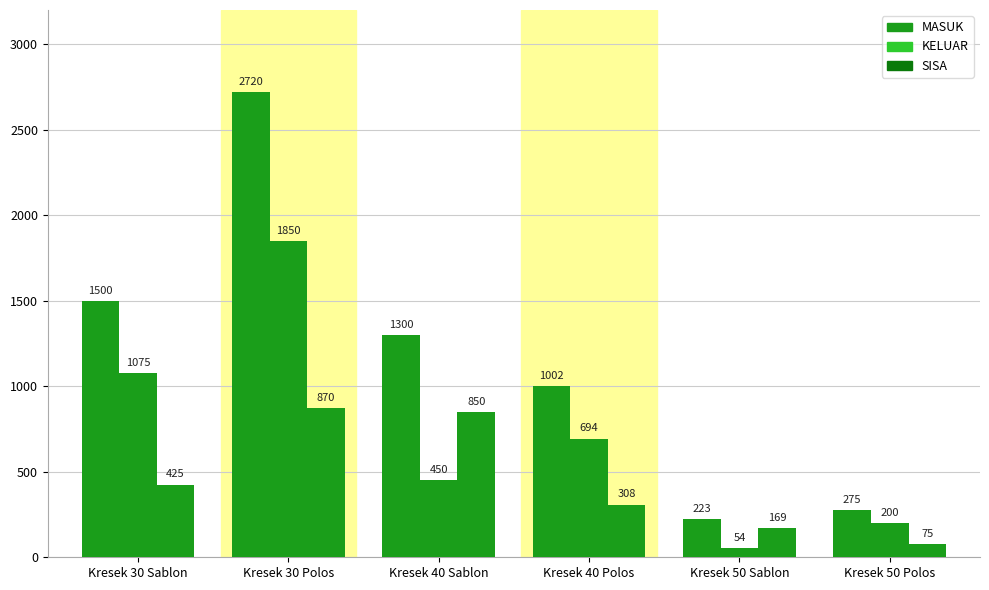

How many bars are there in total?

18